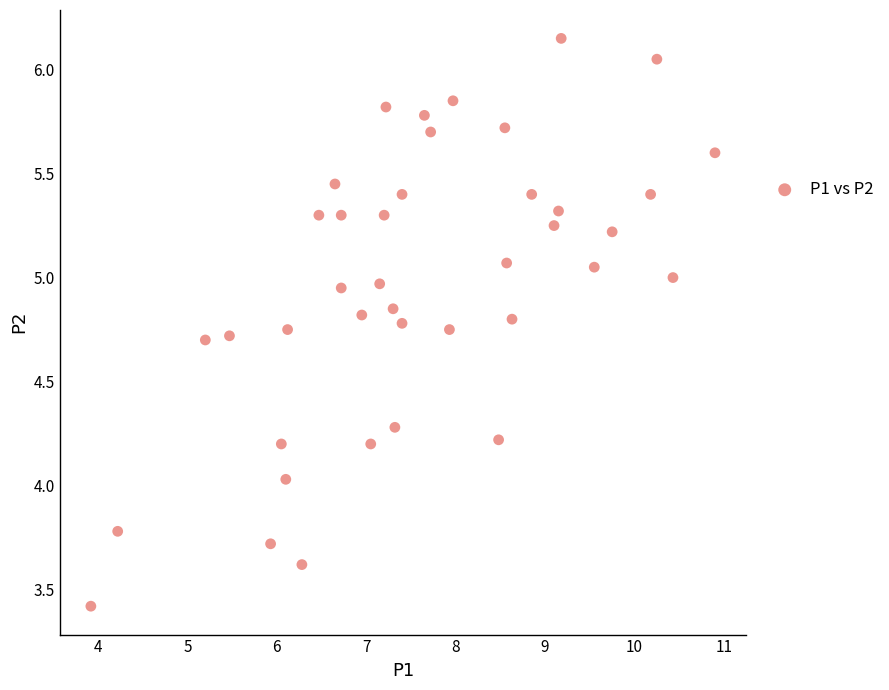

What is the range of Y values (max minus min)?

2.7